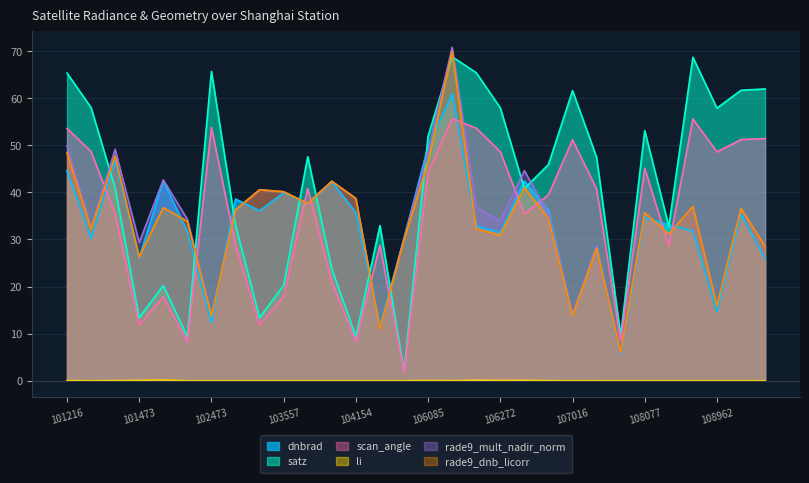

How many interior local valleys does the dnbrad series have?

10